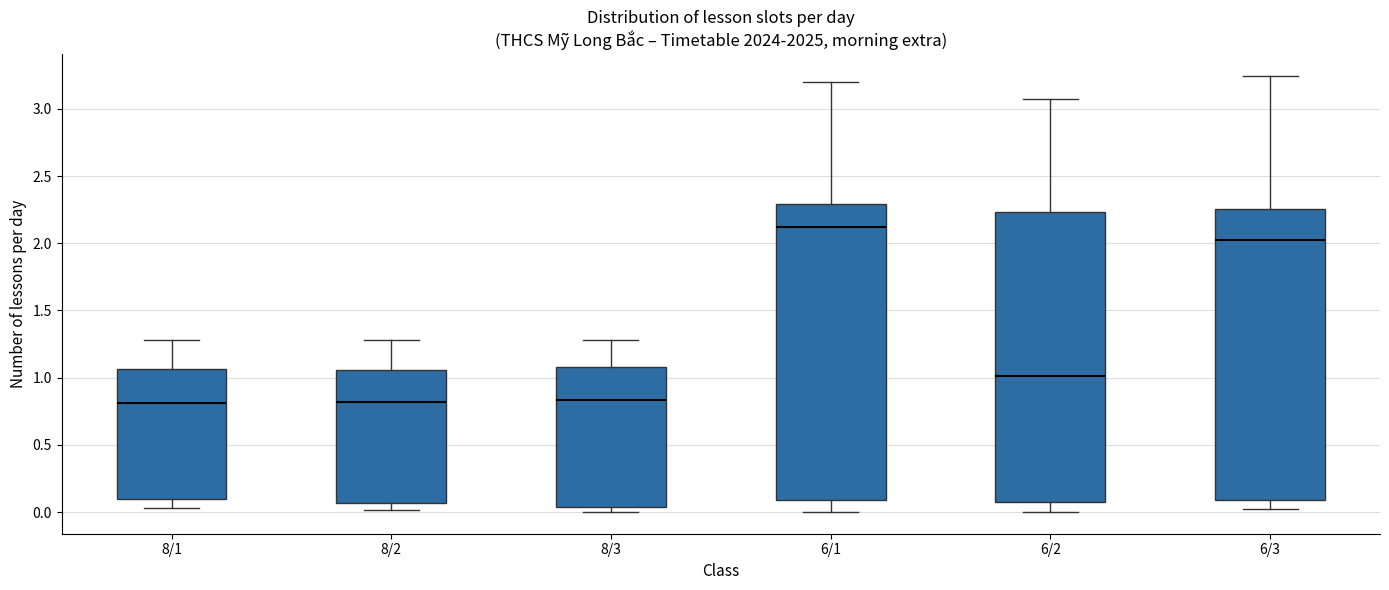

Reading left to right, read every box against the y-axis: the position of its median line, the range the box covers, and the ends of its whiskers. The values are not printed on the chart, so give them approximately, as read against the axis.

8/1: median 0.80, box 0.10 to 1.05, whiskers 0.05 to 1.30
8/2: median 0.80, box 0.05 to 1.05, whiskers 0.00 to 1.30
8/3: median 0.85, box 0.05 to 1.10, whiskers 0.00 to 1.30
6/1: median 2.10, box 0.10 to 2.30, whiskers 0.00 to 3.20
6/2: median 1.00, box 0.10 to 2.25, whiskers 0.00 to 3.05
6/3: median 2.00, box 0.10 to 2.25, whiskers 0.00 to 3.25